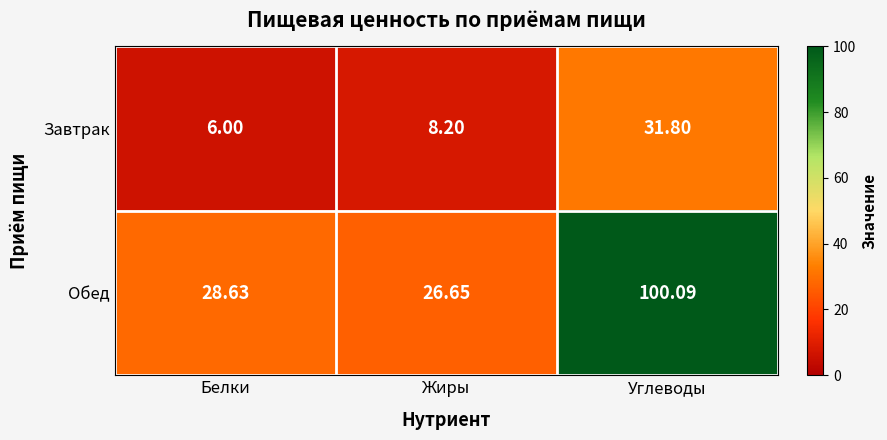

Which series has the widest spread of values?

Обед